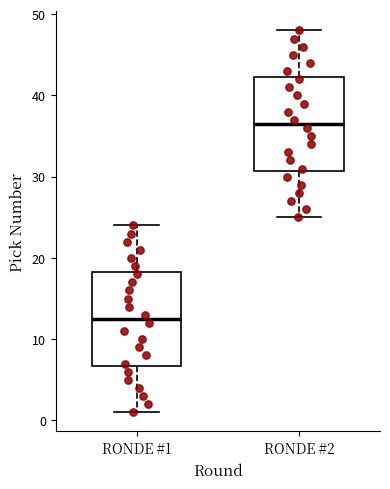

Where does the lower whisker of the box for RONDE #1 end on the y-axis? The values are not printed on the chart, so give them approximately, as read against the axis.

1